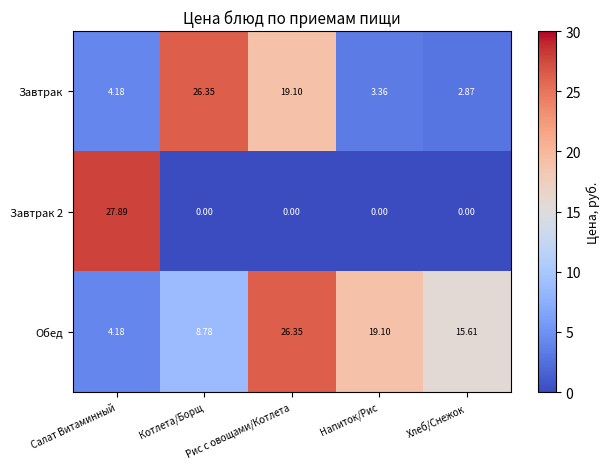

What is the greatest value displayed?

27.9